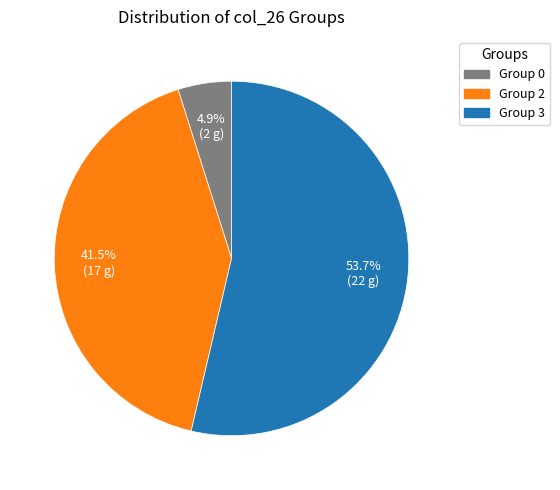

What is the ratio of the value at Group 3 to the value at Group 2?

1.3